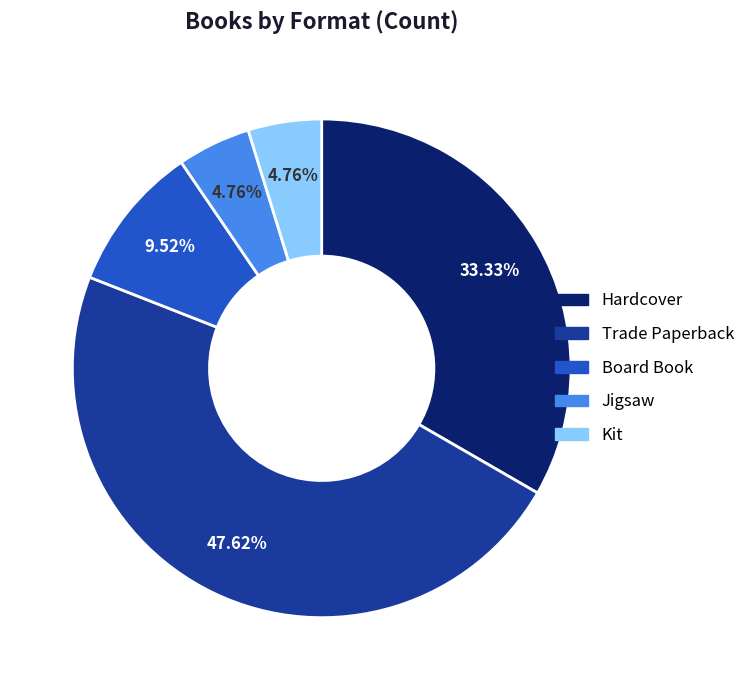

Count the number of slices in the pie.

5